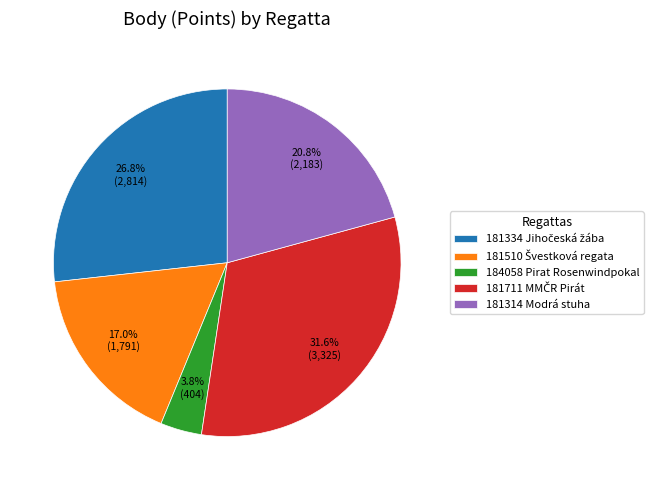

How much of the chart is everything except 184058 Pirat Rosenwindpokal?

96.2%